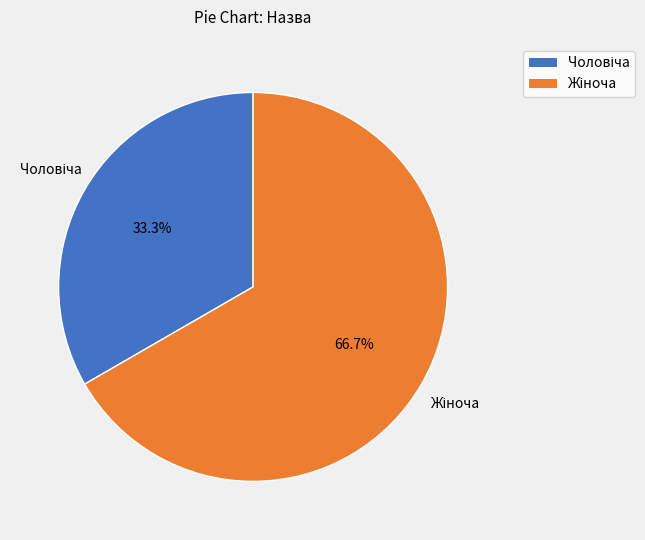

Is there any slice that represents more than half of the pie?

Yes